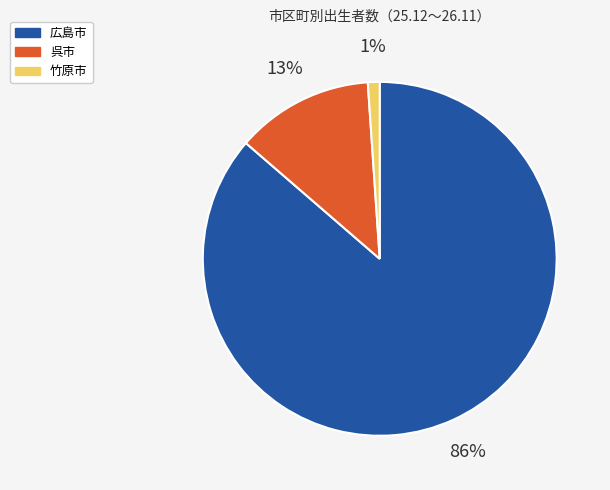

To the nearest percent, what is the combined percentage of 竹原市 and 広島市?

87%